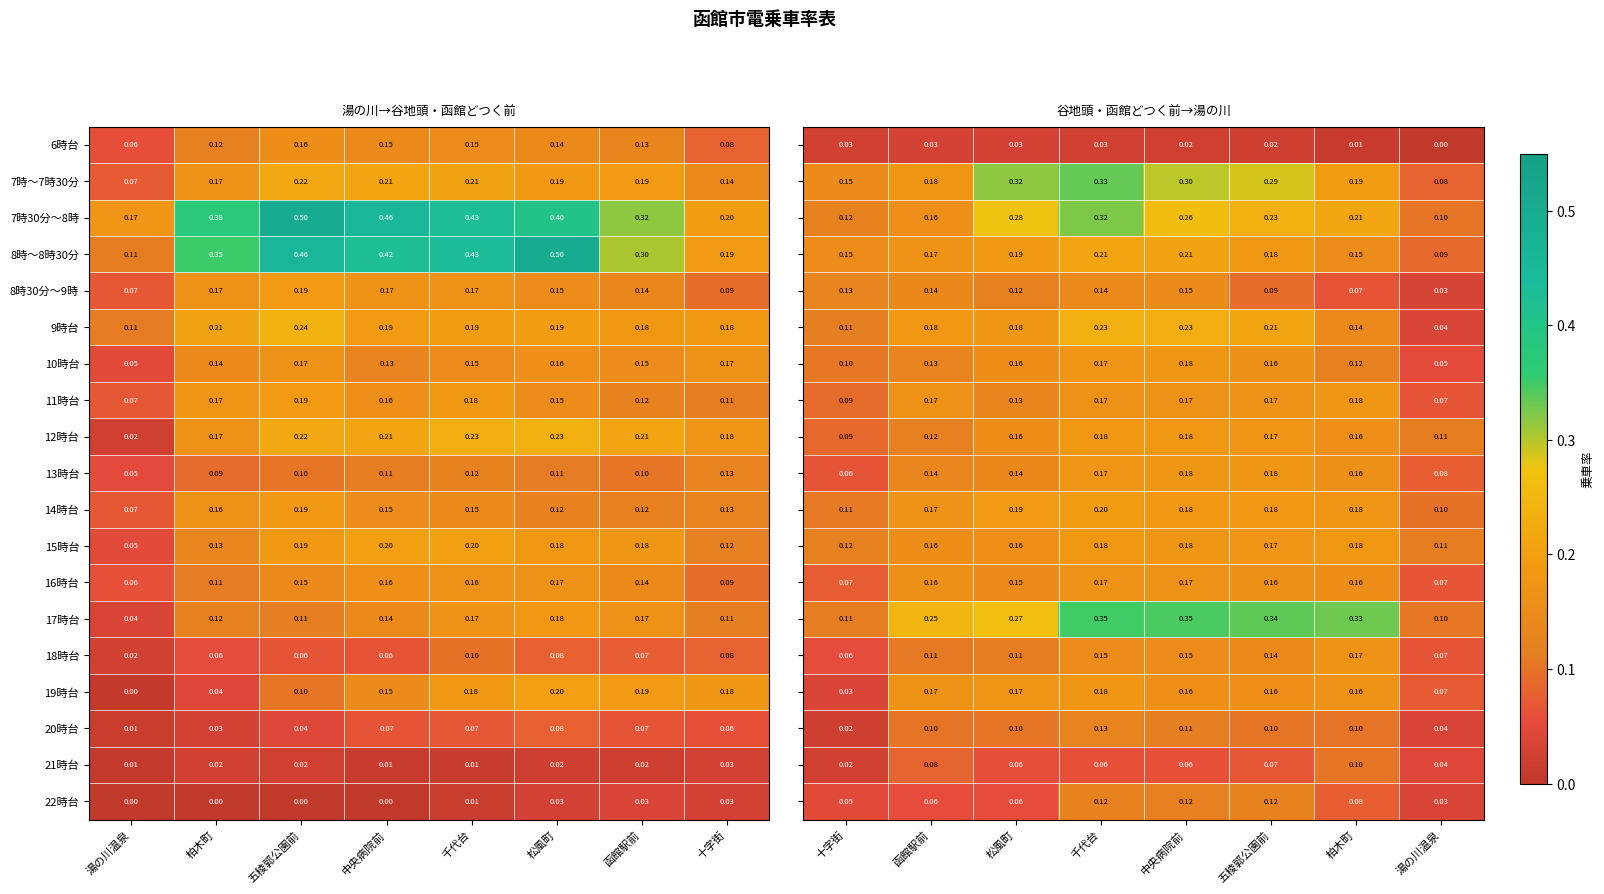

Is the value of 17時台 at 十字街 greater than the value of 14時台 at 湯の川温泉?

Yes